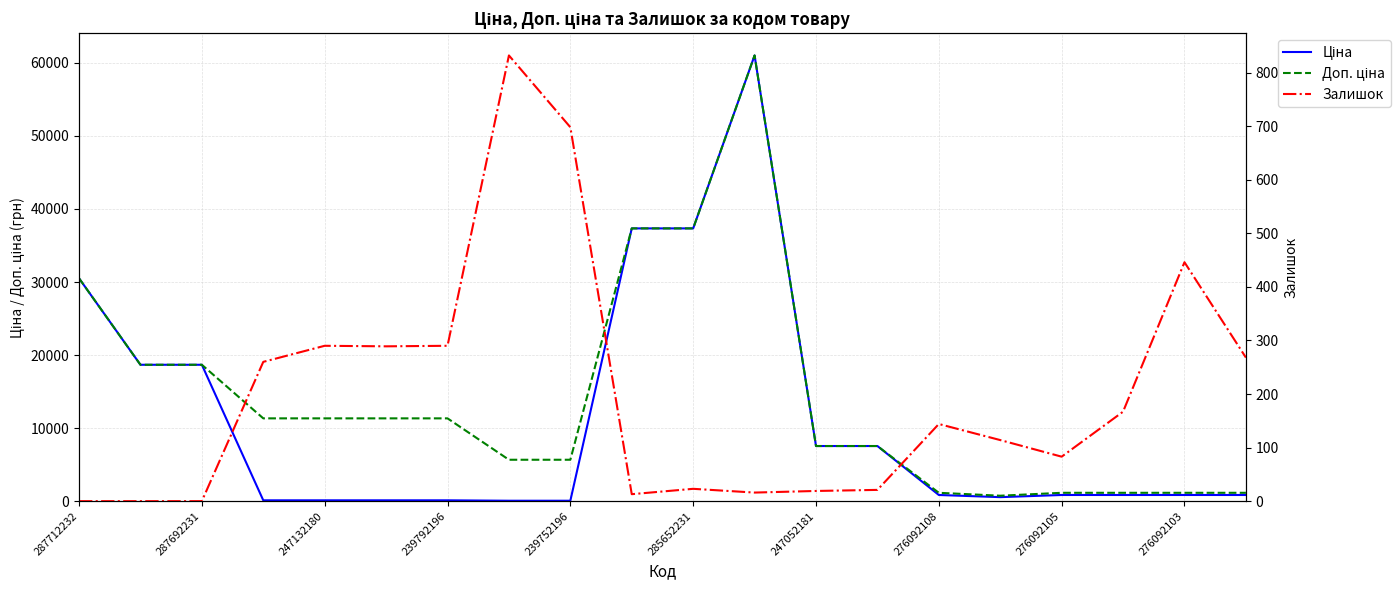

List the series in order of their overall mean, highest first.

Доп. ціна, Ціна, Залишок